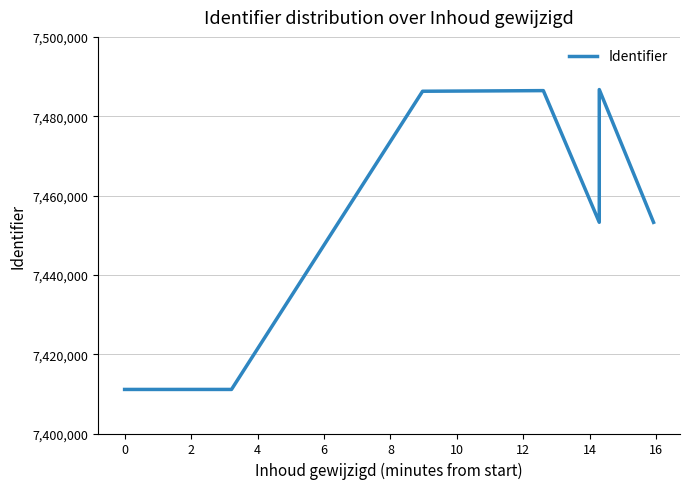

How many lines are shown in the chart?

1